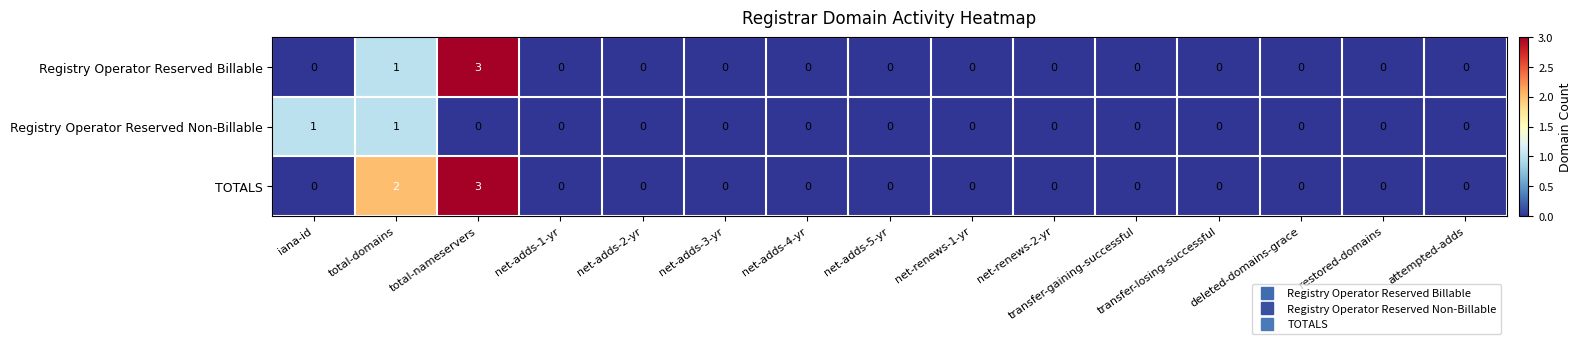

The Registry Operator Reserved Billable series shows 1 at attempted-adds. True or false?

False